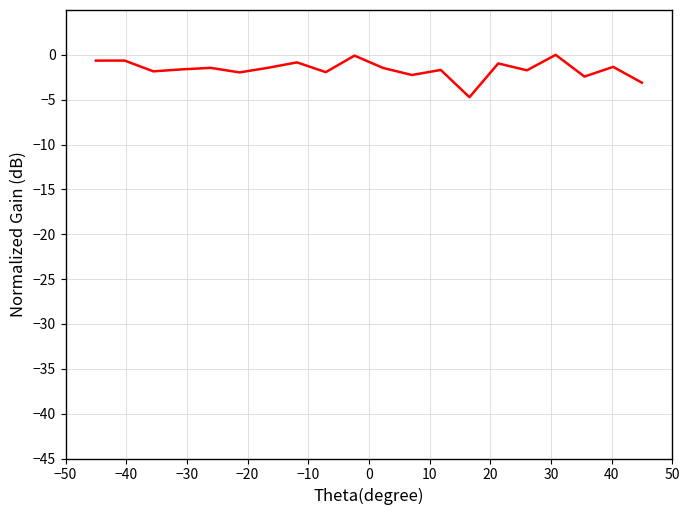

What is the difference between the maximum and minimum values?

4.7